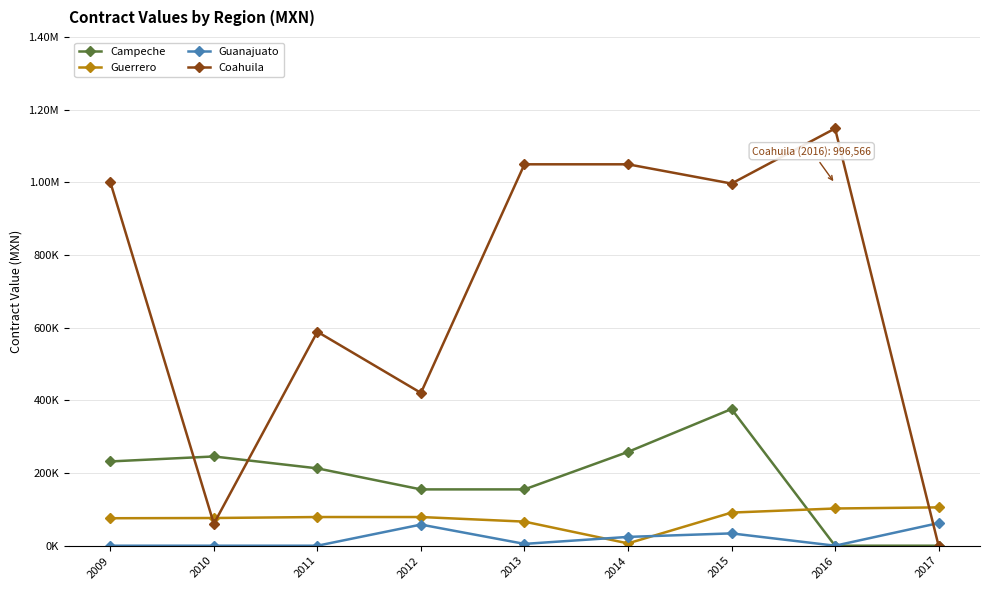

Between 2016 and 2014, which is larger?

2014